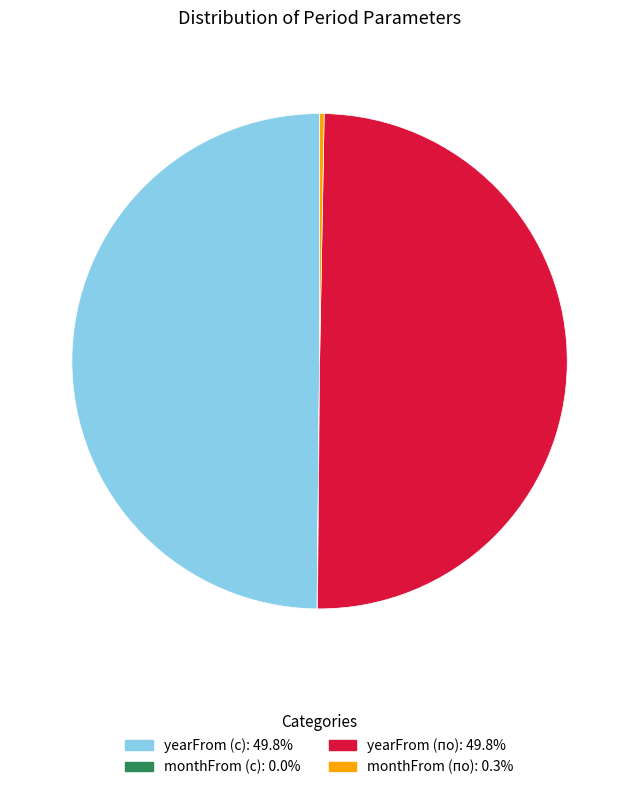

Is the sum of yearFrom (с) and monthFrom (по) greater than half?

Yes